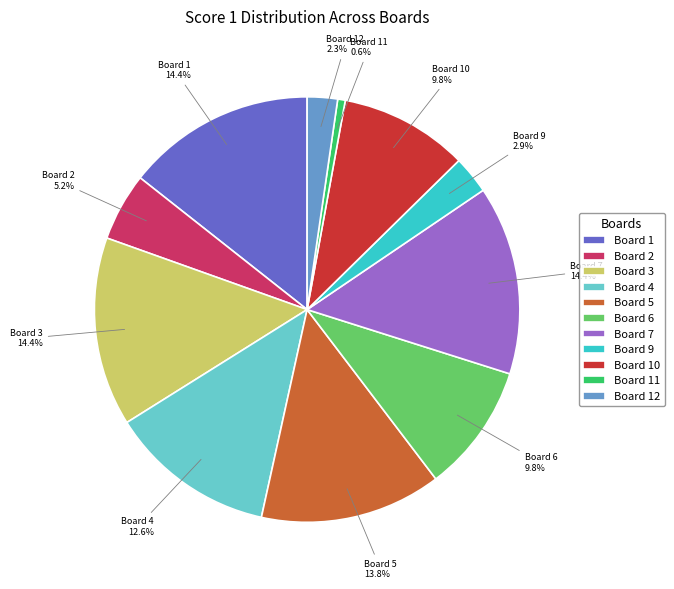

How many segments does this pie chart have?

11